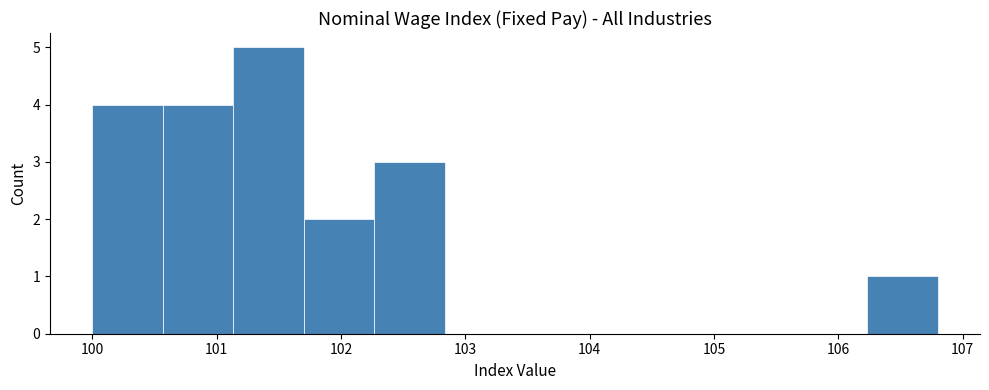

How tall is the bar that spans 100.0 to 100.6 on the x-axis? Neither the bar edges nor the heights are printed on the chart, so give them approximately, as read against the axes.

4